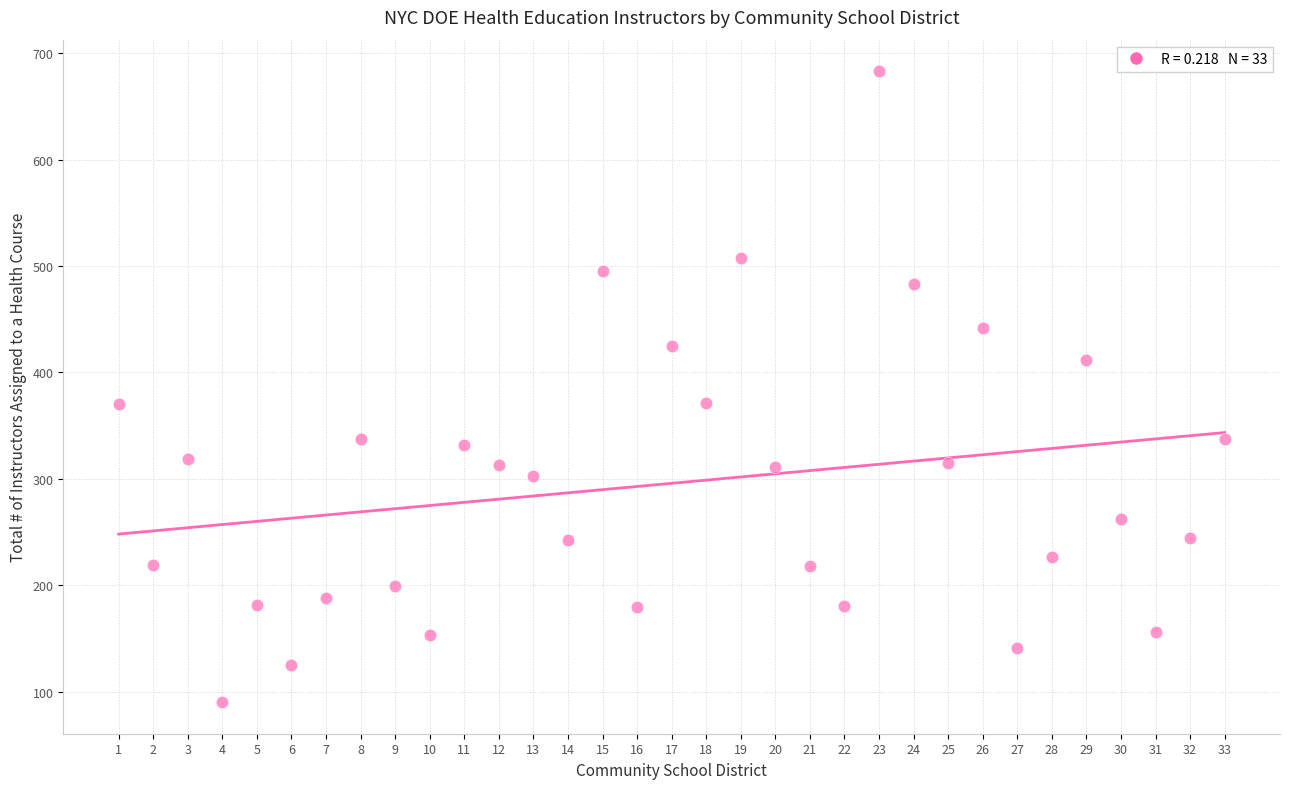

What is the range of Y values (max minus min)?

593